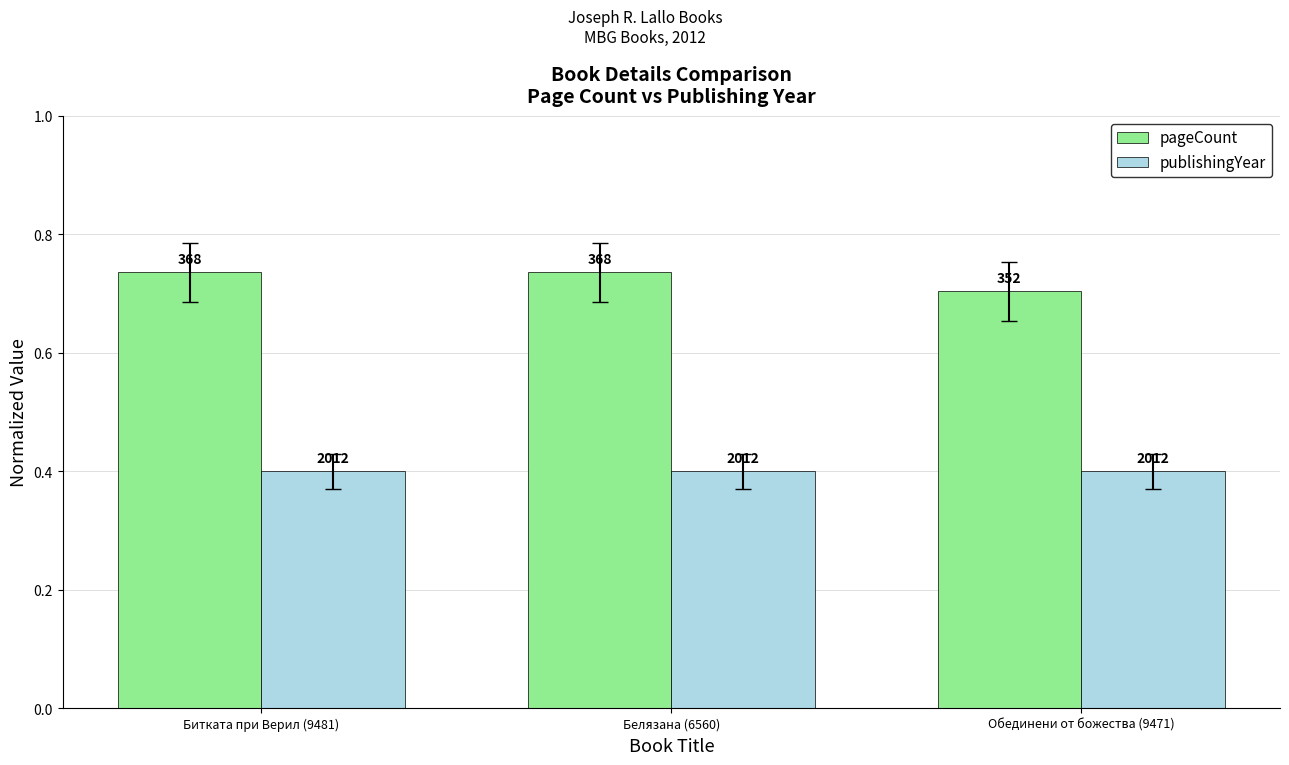

What are all the series names shown in the legend?

pageCount, publishingYear